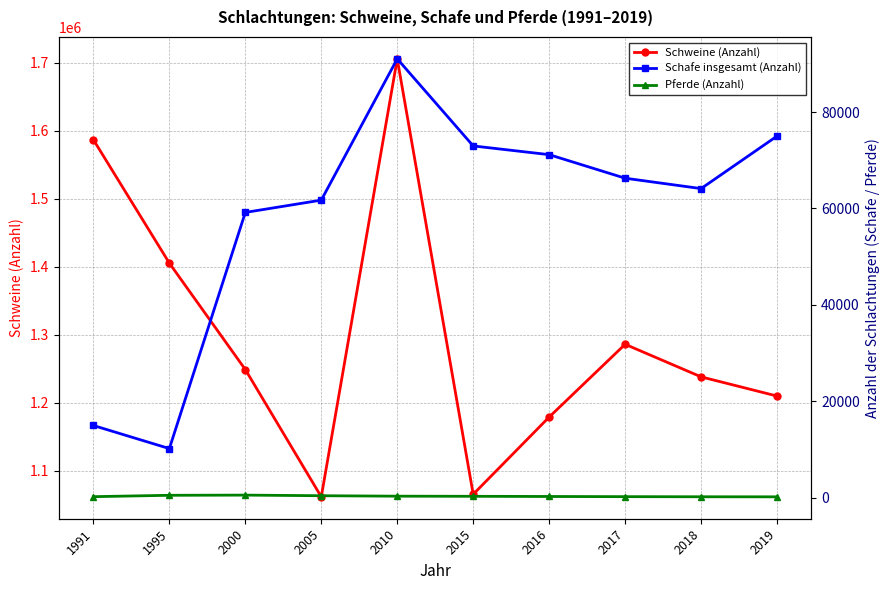

Which series has the widest spread of values?

Schweine (Anzahl)